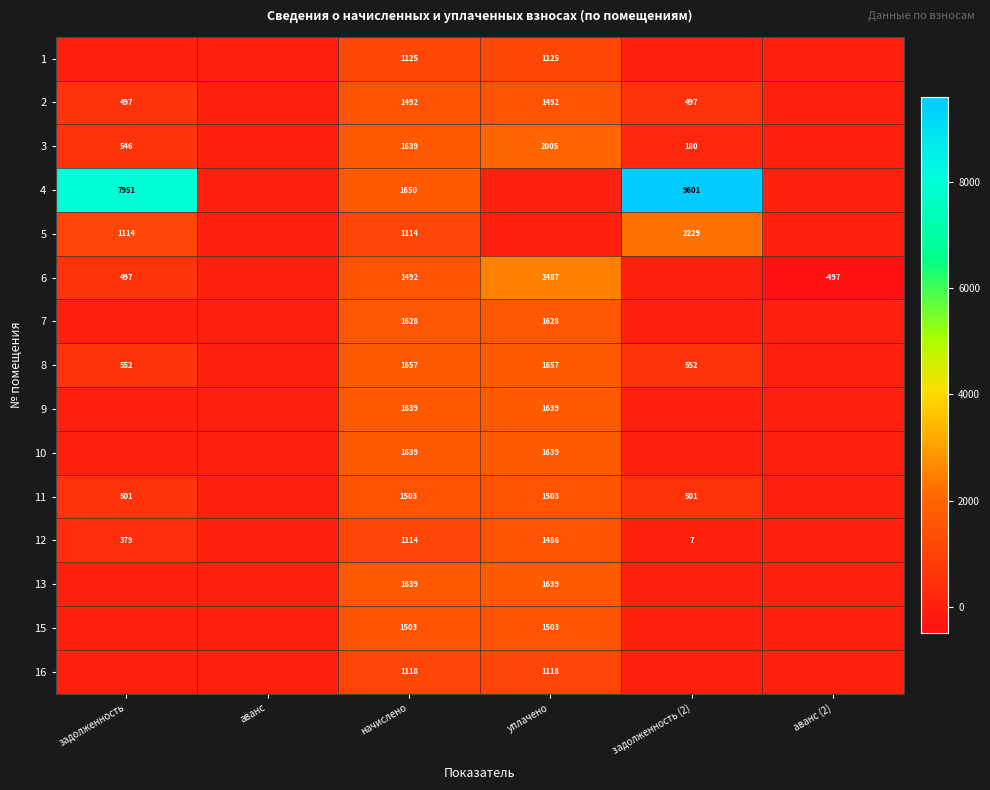

Between задолженность and уплачено, which is larger?

уплачено